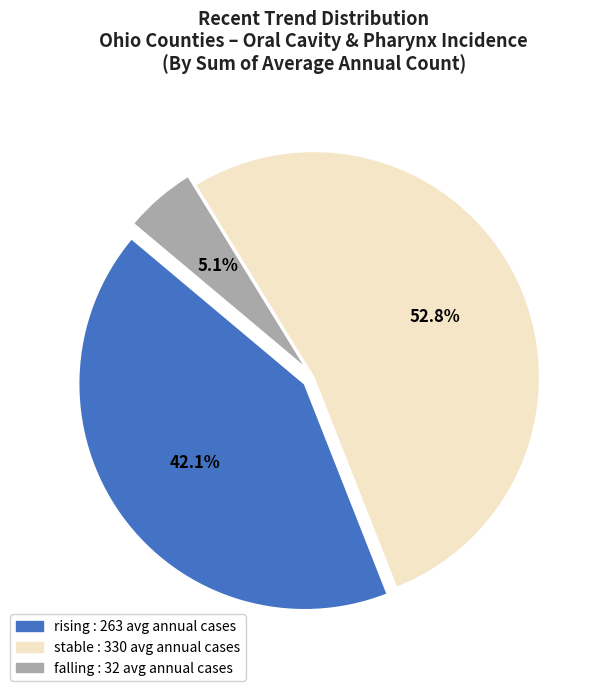

Between rising and stable, which is larger?

stable